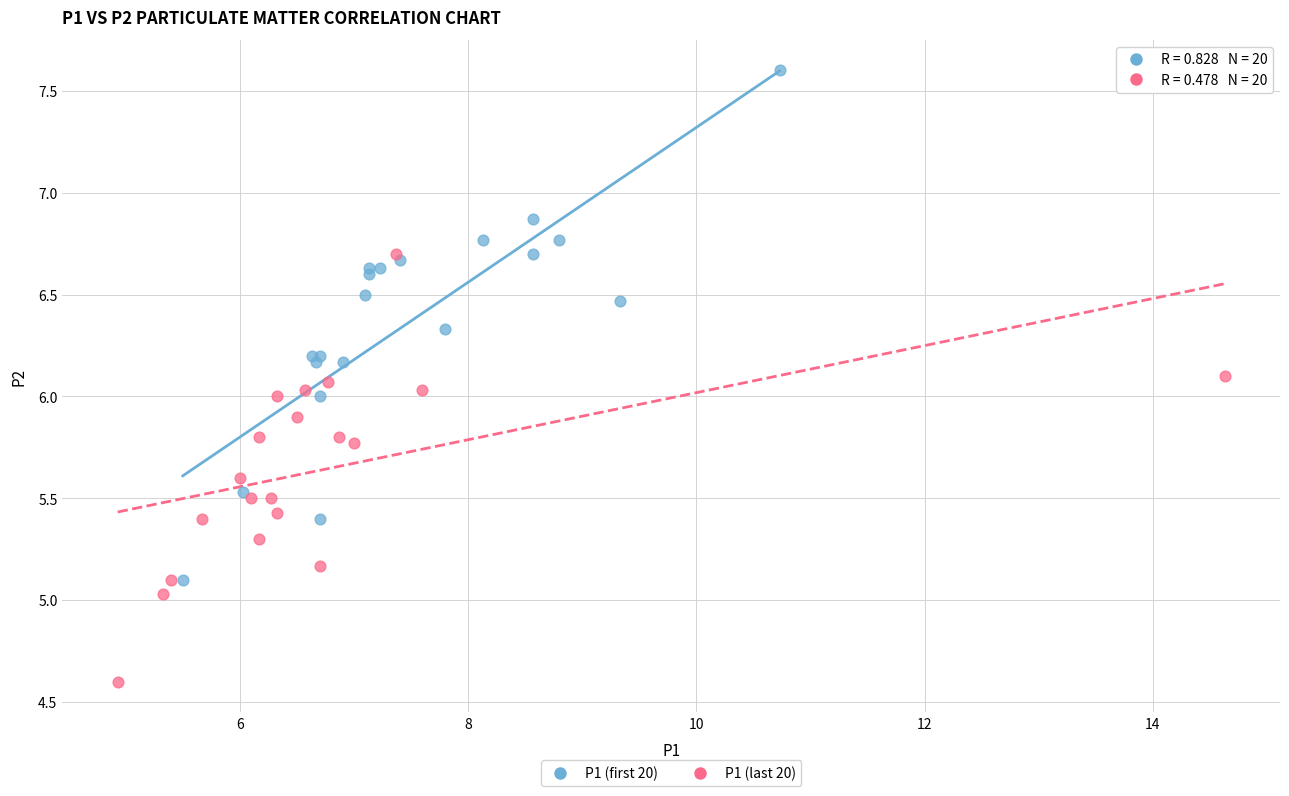

Which series contains the lowest Y value?

P1 (last 20)